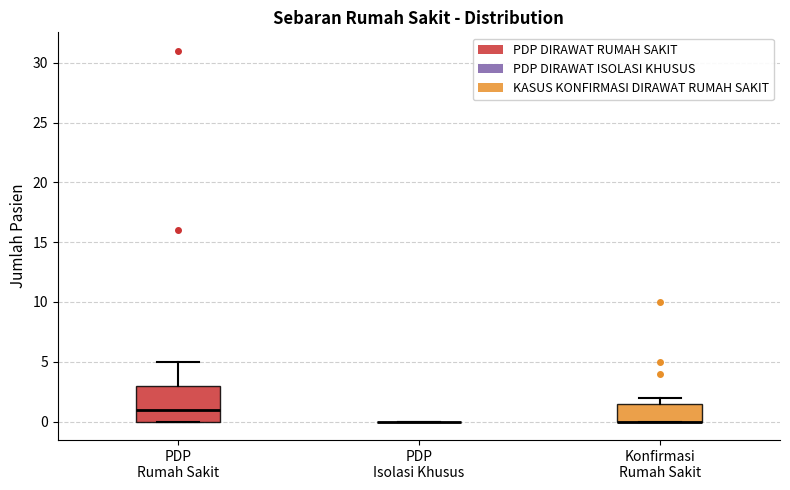

Reading left to right, transcribe this box plot: for each box, give where its median line is, the range the box spans, and where its two whiskers end, as read against the y-axis. The values are not printed on the chart, so give them approximately, as read against the axis.

PDP Rumah Sakit: median 1.0, box 0.0 to 3.0, whiskers 0.0 to 5.0
PDP Isolasi Khusus: box collapsed to a line at 0.0, whiskers 0.0 to 0.0
Konfirmasi Rumah Sakit: median 0.0 (drawn on the box's lower edge), box 0.0 to 1.5, whiskers 0.0 to 2.0